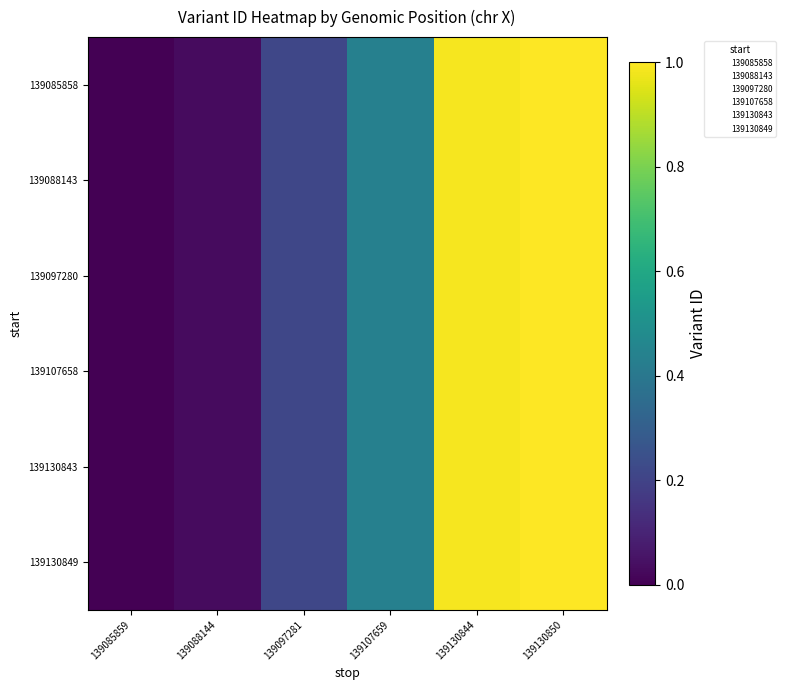

What is the average value of the 139130843 series?

0.4